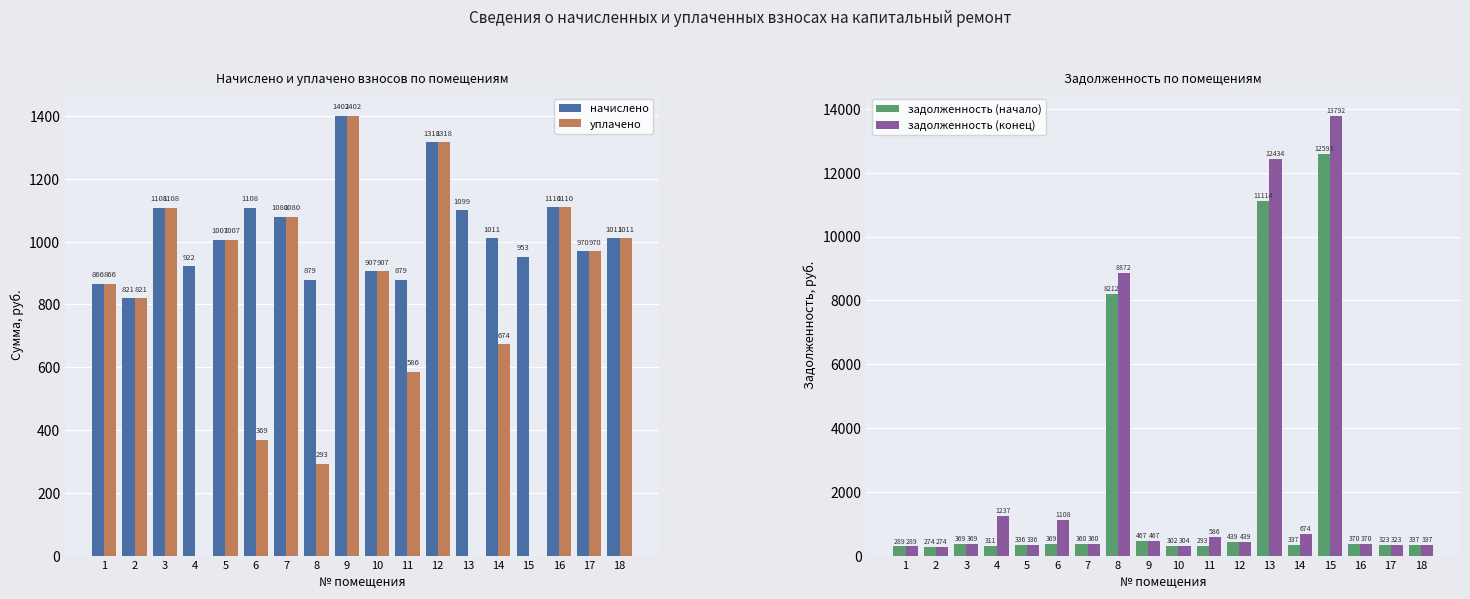

List the series in order of their overall mean, highest first.

задолженность (конец), задолженность (начало), начислено, уплачено